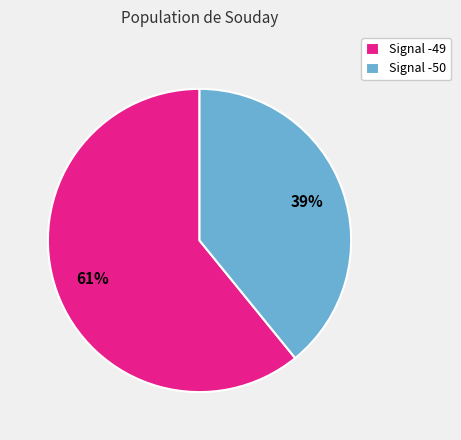

Which slice is the smallest?

Signal -50